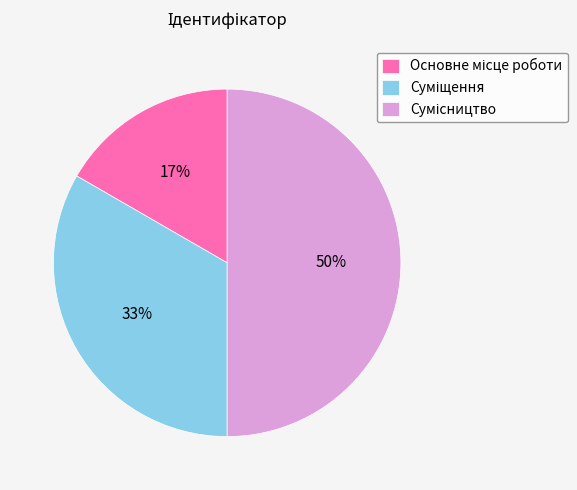

To the nearest percent, what is the average slice percentage?

33%